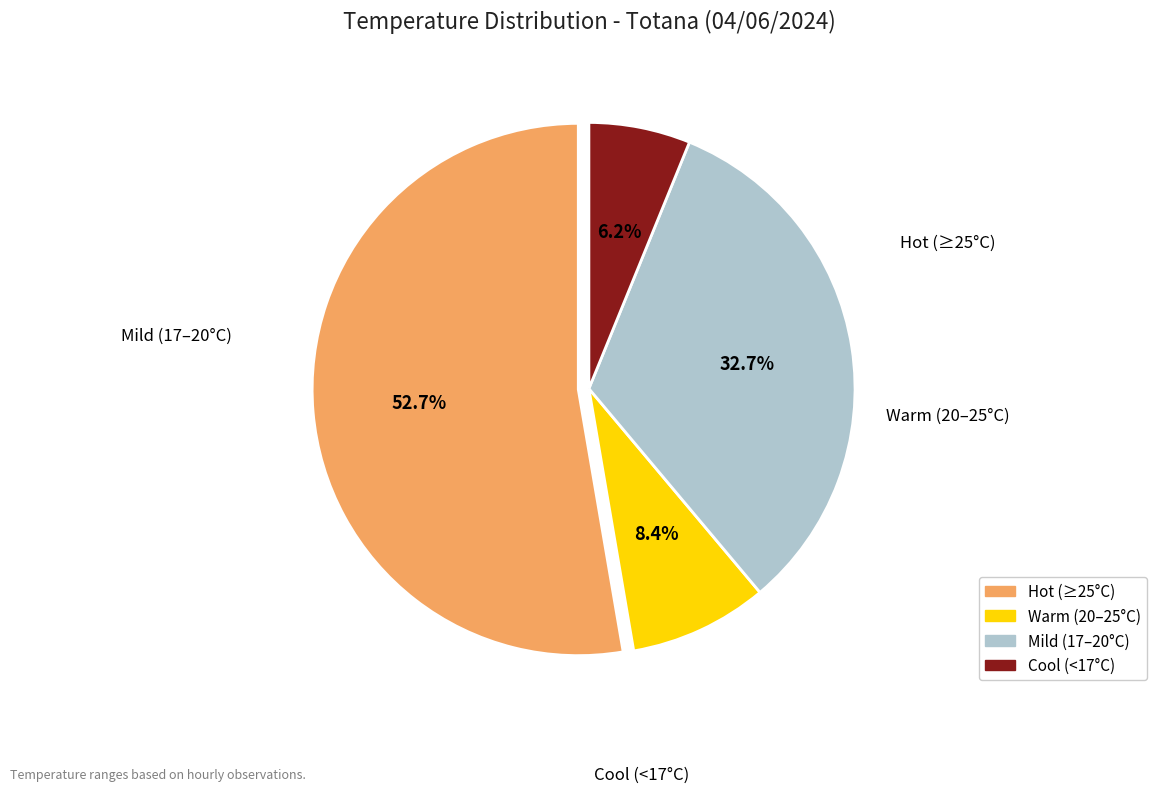

Does any single category account for the majority?

Yes